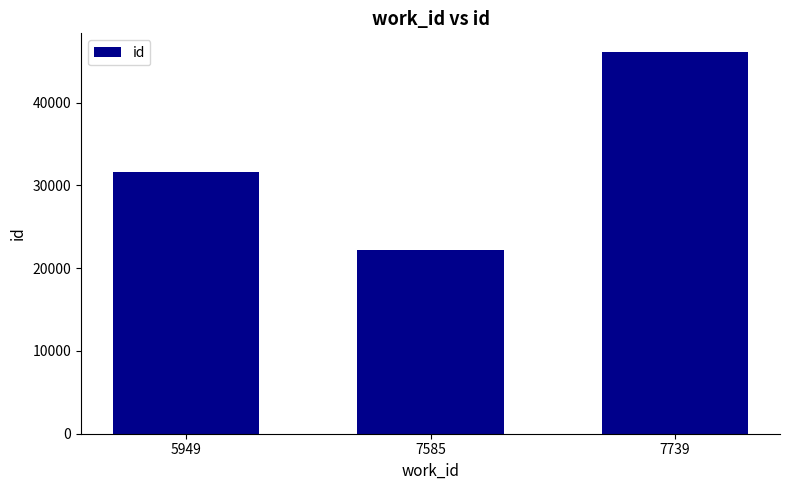

What is the maximum value shown in the chart?

46069